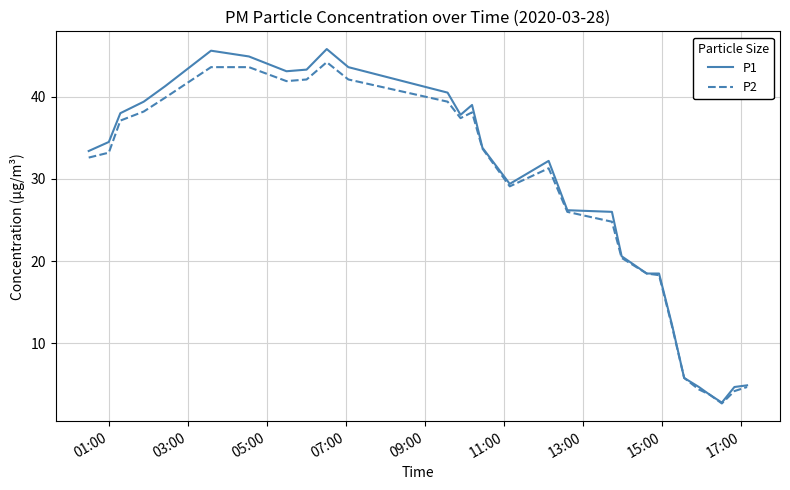

What is the greatest value displayed?

45.8